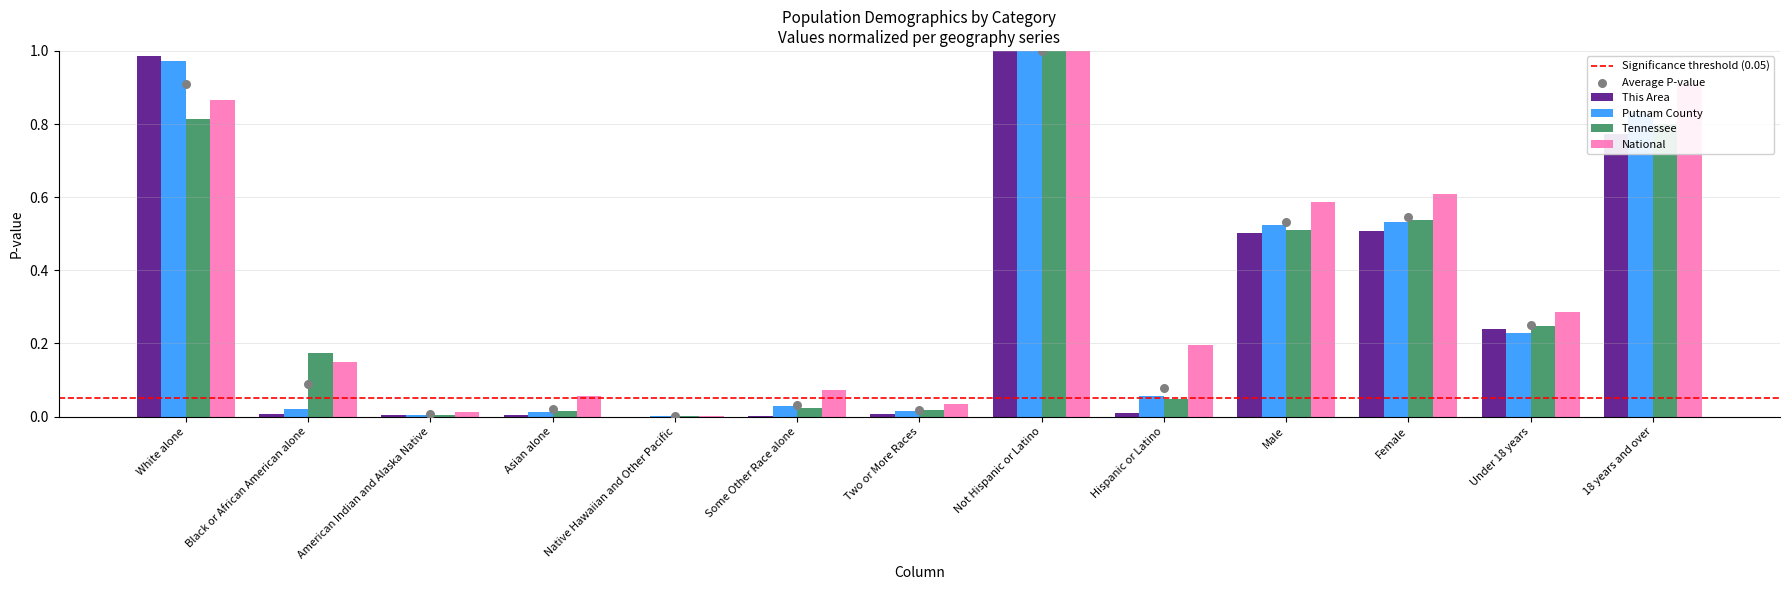

Which series contains the highest Y value?

This Area